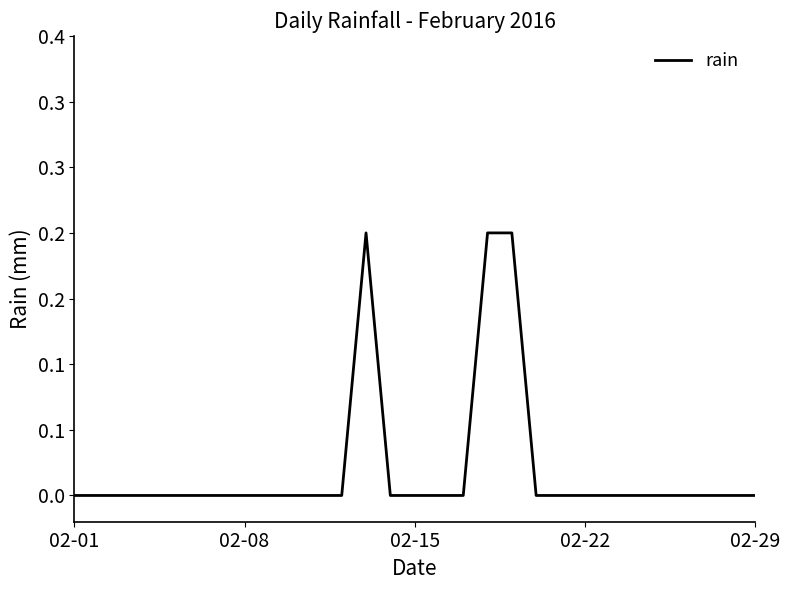

Is this an area chart (filled region under the line)?

No